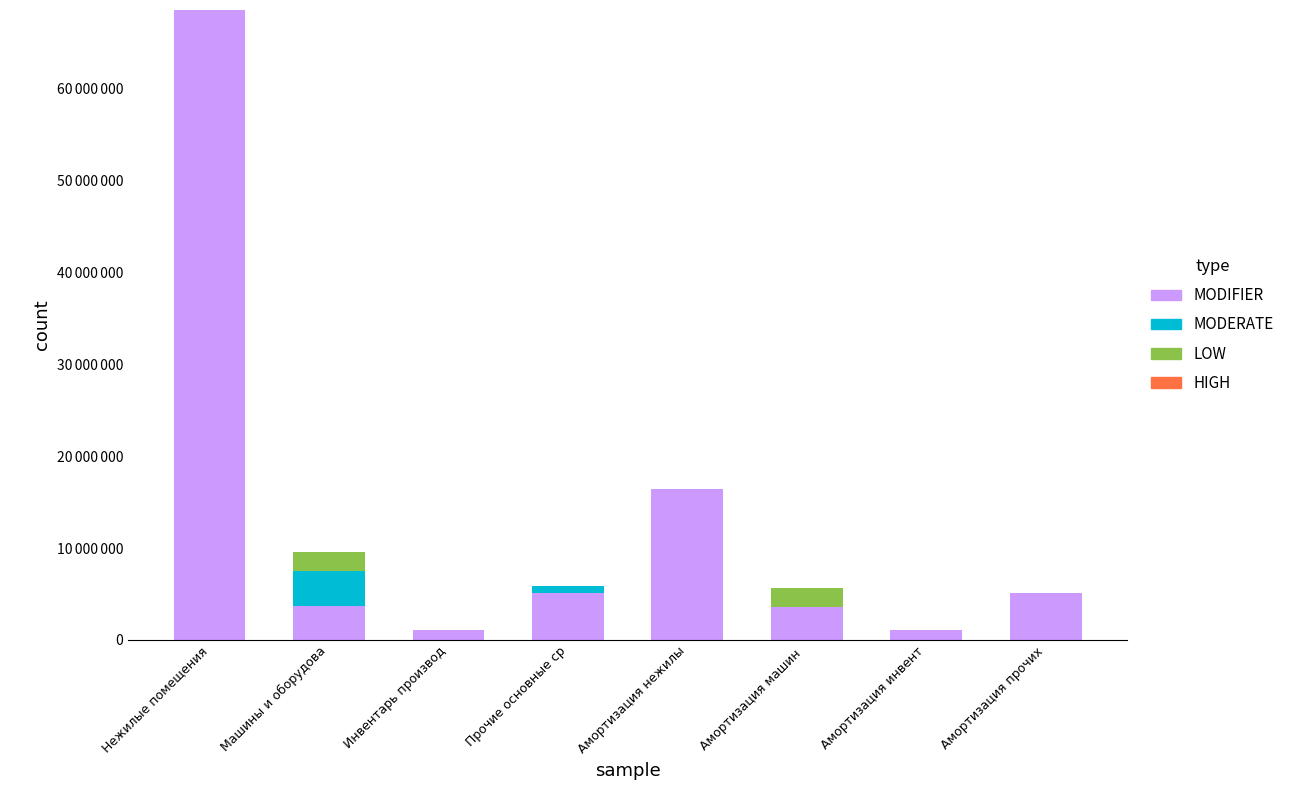

Does the chart contain stacked bars?

Yes